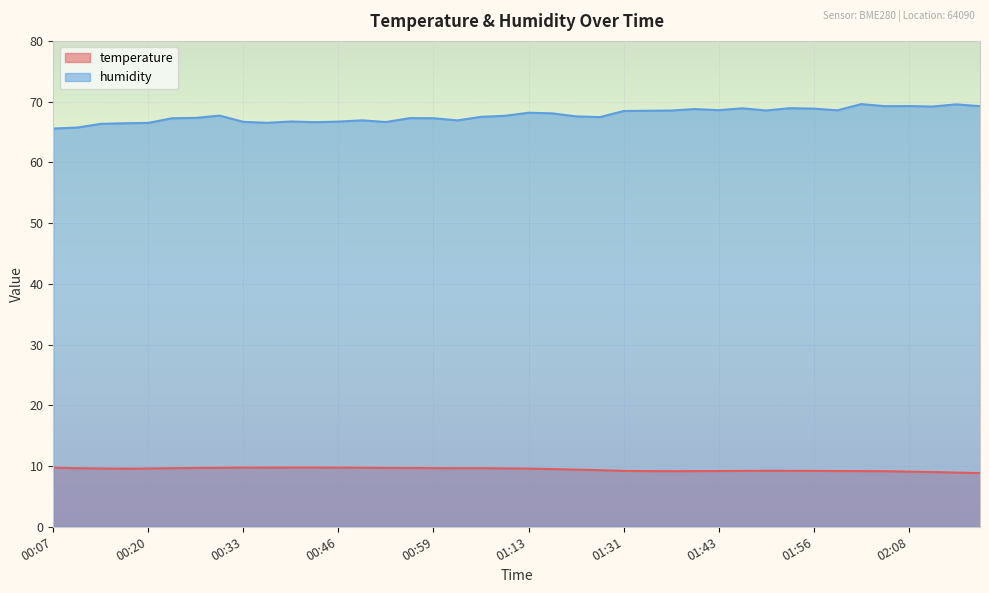

How many data points does each series have?

40